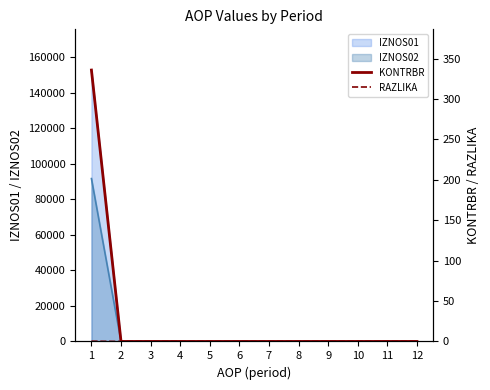

Does the chart display data point markers on the line(s)?

No